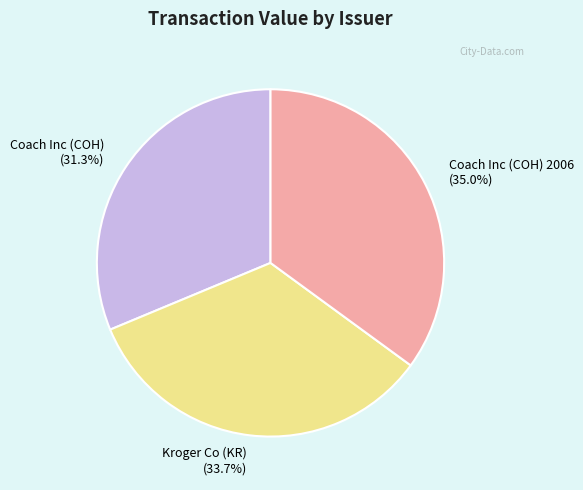

What percentage do Kroger Co (KR) (33.7%) and Coach Inc (COH) (31.3%) together represent?

65.0%